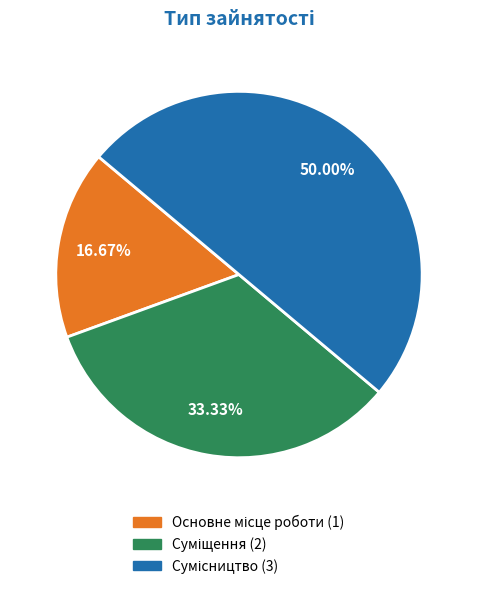

Rank the categories by value from highest to lowest.

Сумісництво, Суміщення, Основне місце роботи